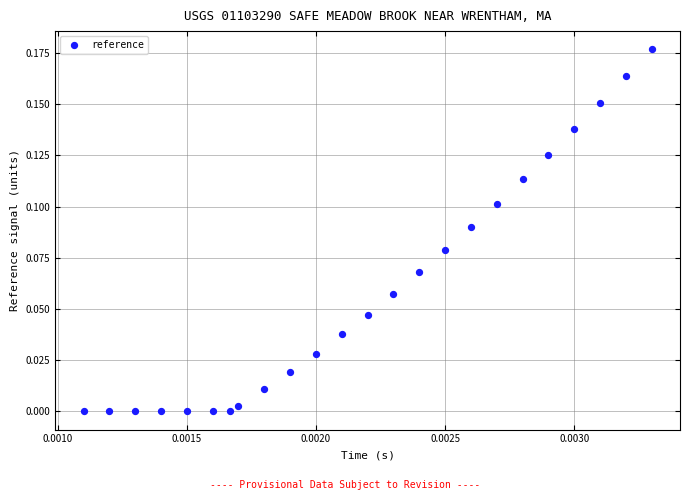

How many data points are displayed?

24